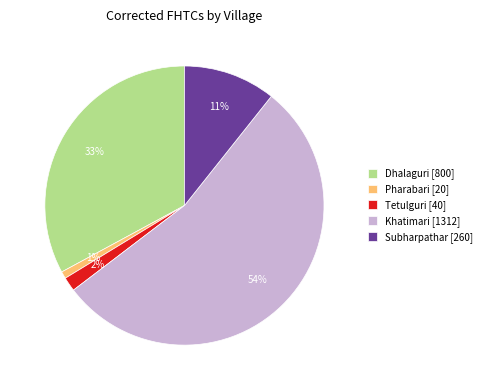

Which category accounts for the majority?

Khatimari [1312]